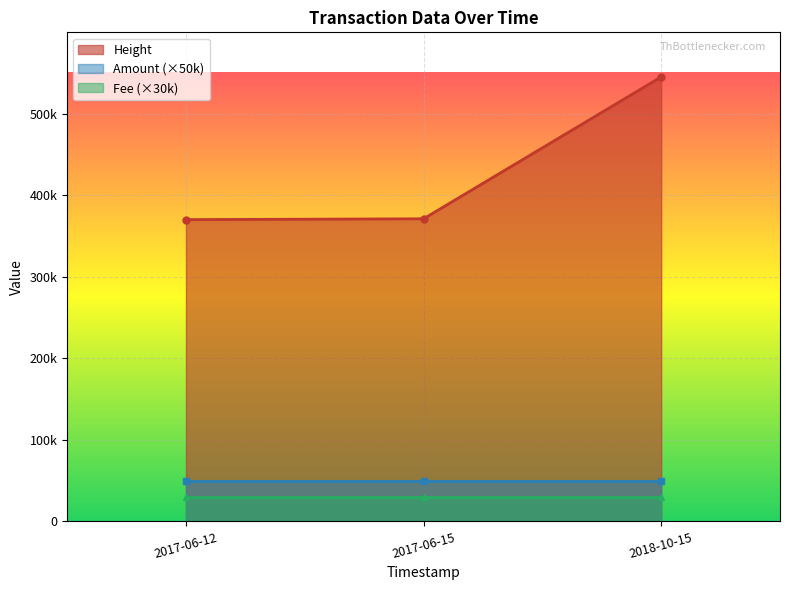

True or false: Amount has a value of 1 at 2018-10-15 17:25:24.

True